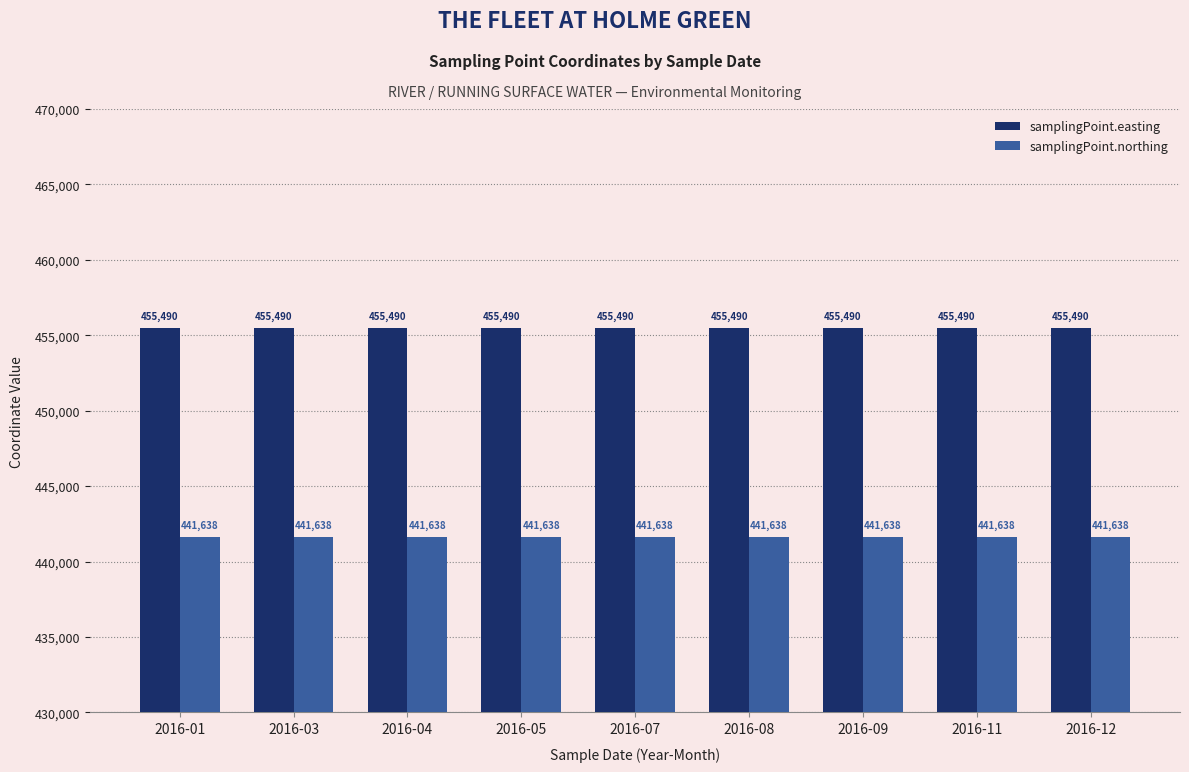

What is the value of the samplingPoint.northing bar at the 4th from the left?

441638